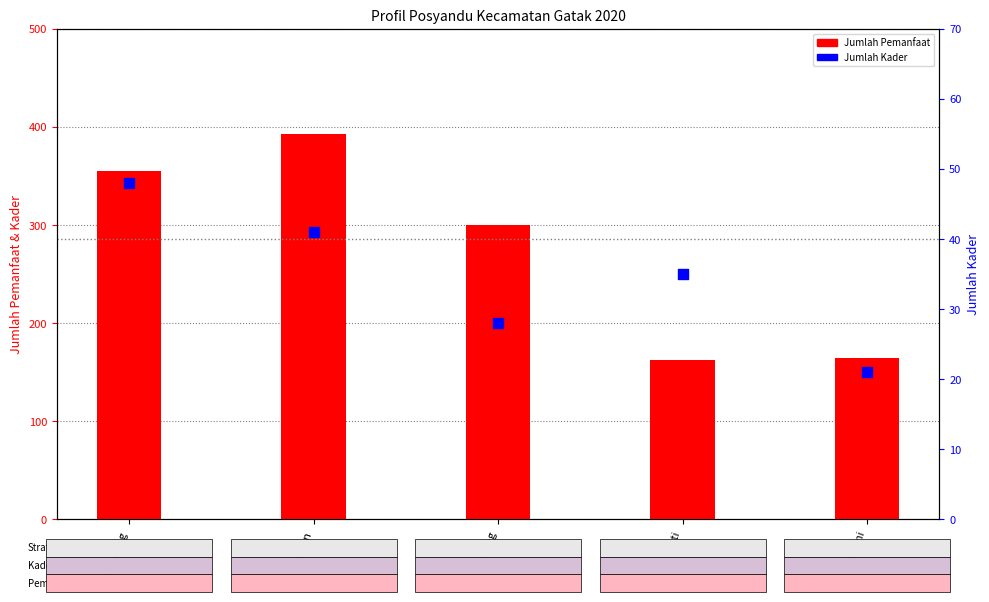

Which series contains the highest Y value?

Jumlah Pemanfaat